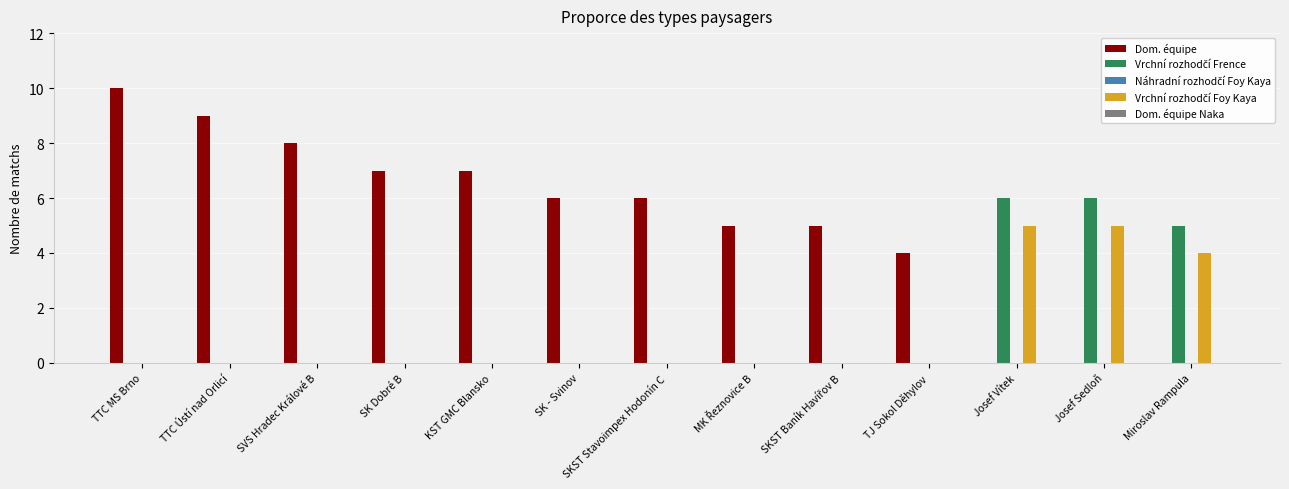

Between TTC MS Brno and SK - Svinov, which series saw the biggest shift?

Dom. équipe